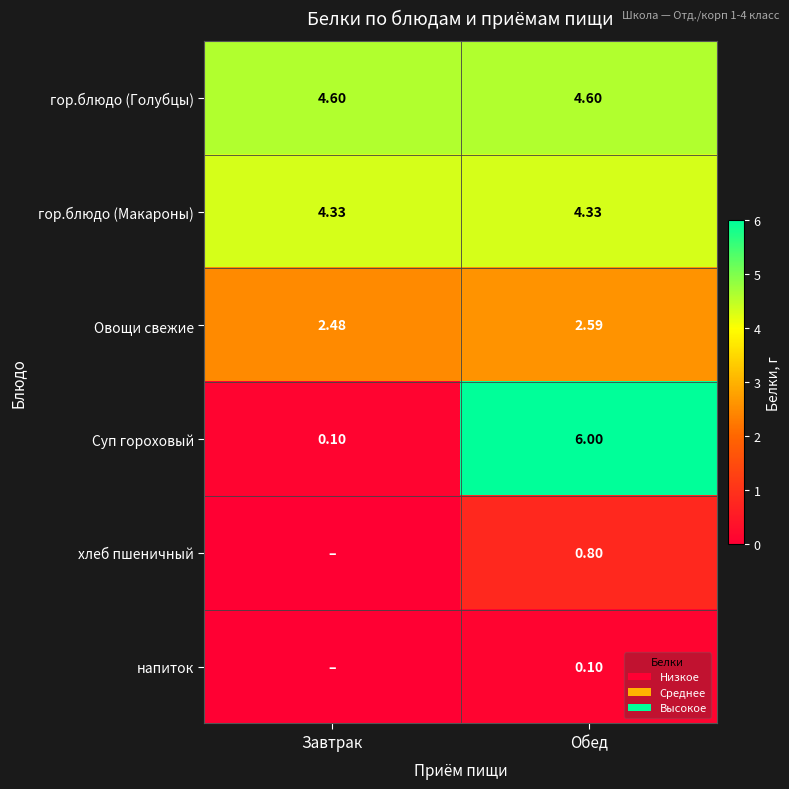

What is the maximum value for гор.блюдо (Голубцы)?

4.6